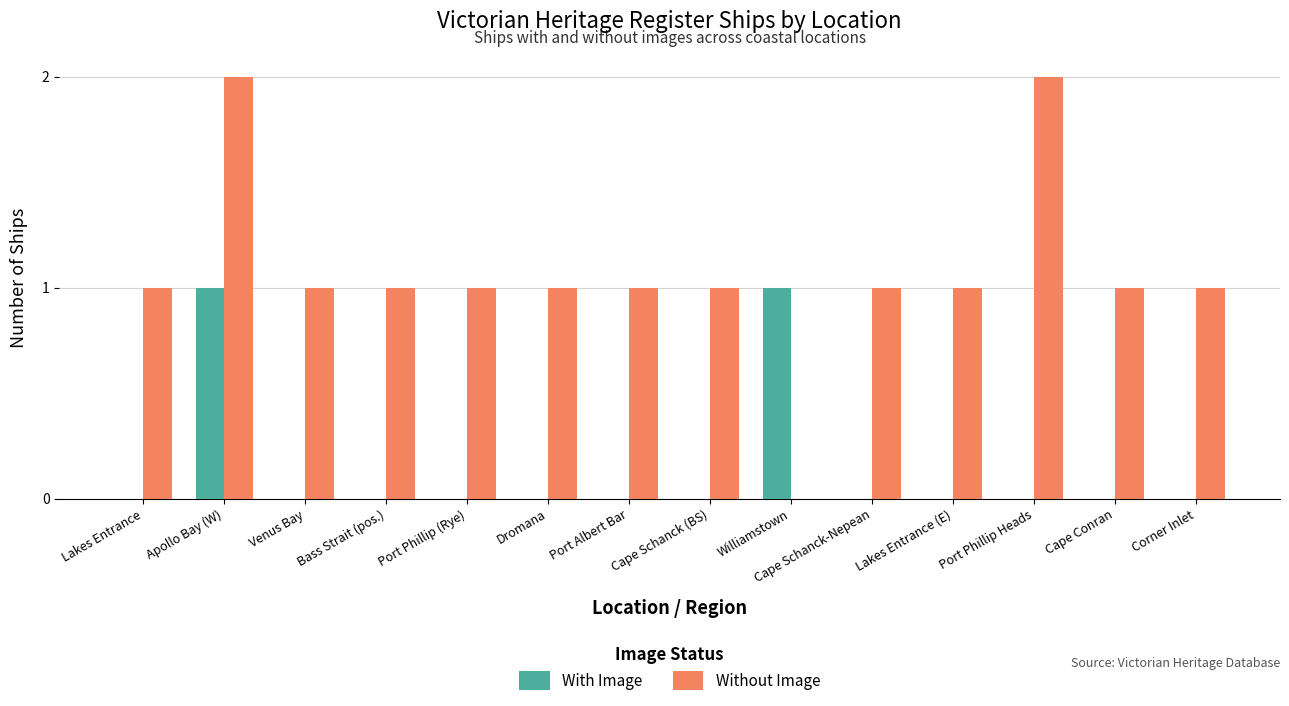

Is the value of With Image at Lakes Entrance greater than the value of Without Image at Bass Strait (pos.)?

No